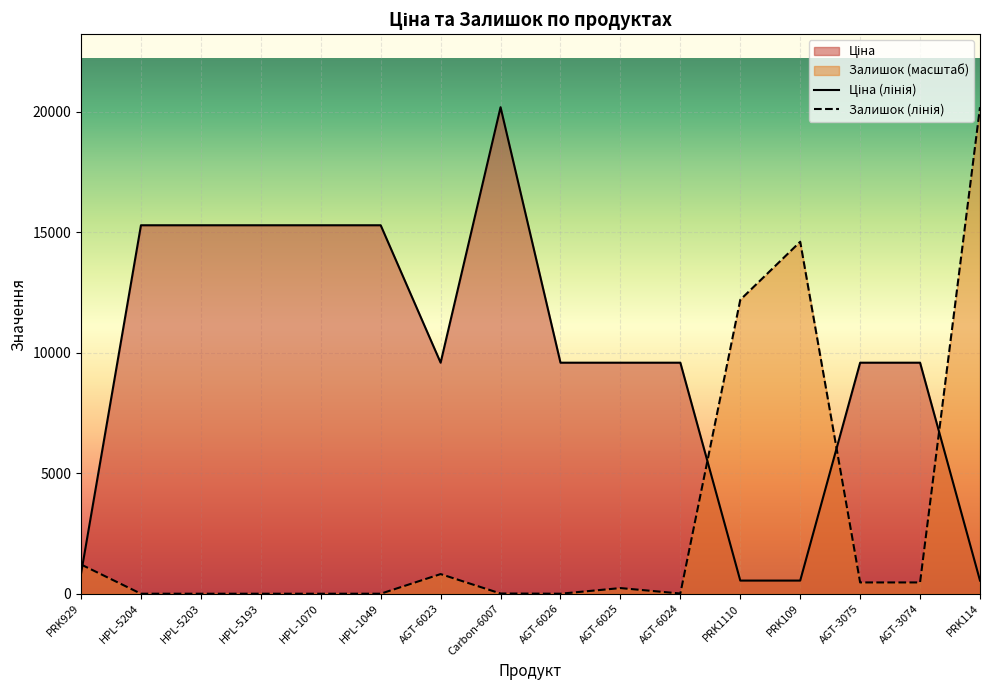

Is it true that Ціна equals 9585.4 at AGT-6023?

True